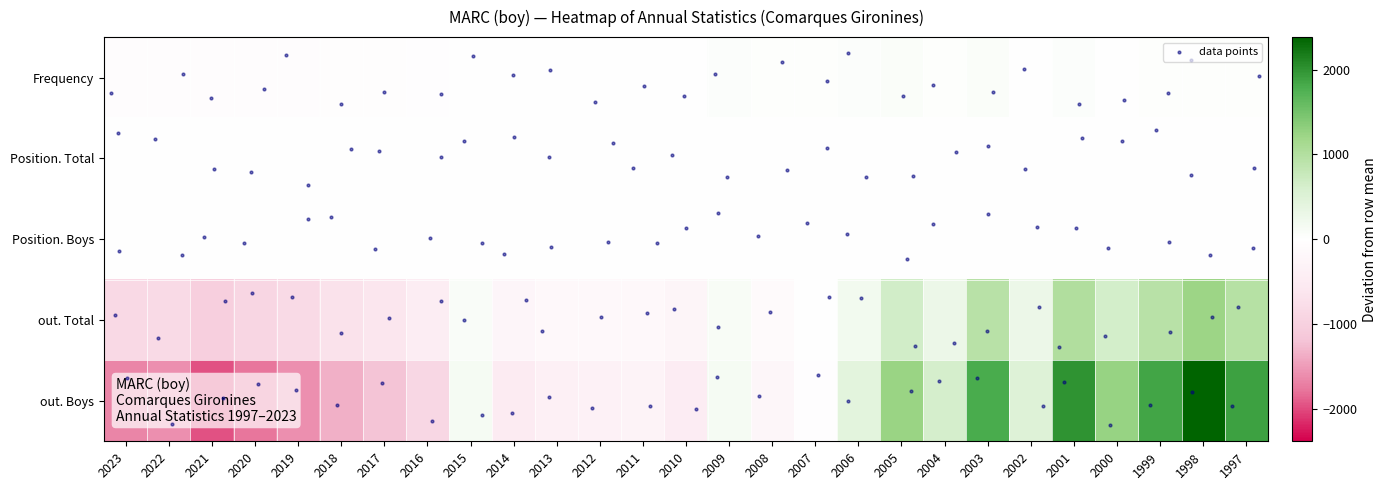

How many positive values does the Frequency series have?

17